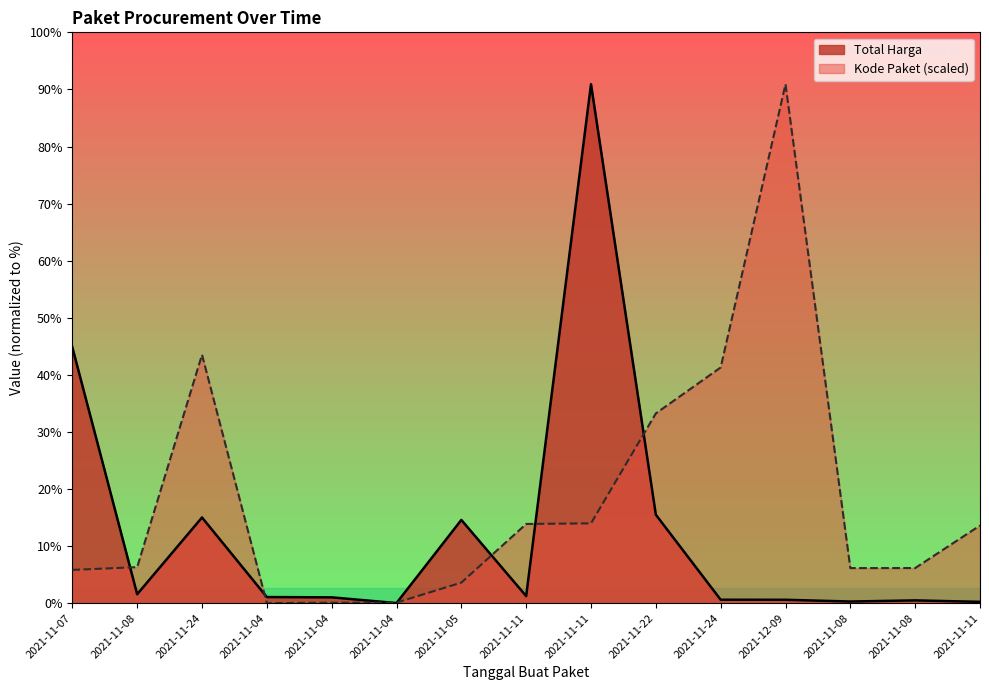

Where is the first local minimum for Kode Paket?

2021-11-04